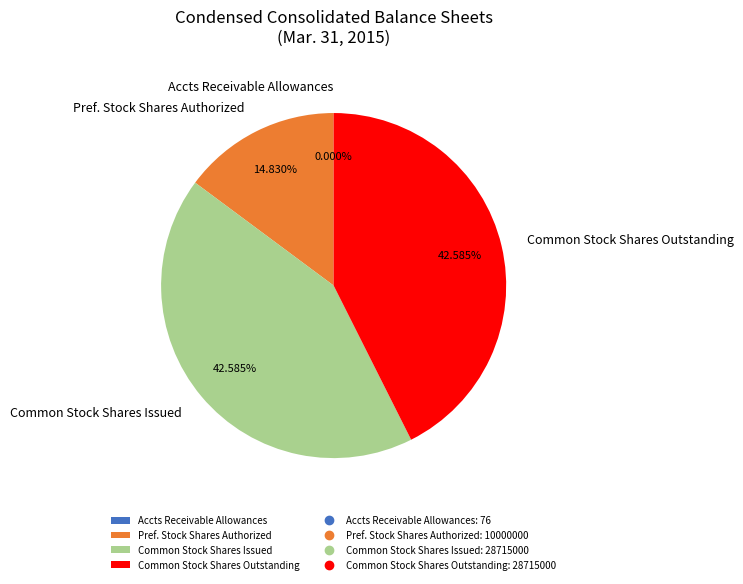

Approximately how many times larger is the value at Common Stock Shares Outstanding compared to Common Stock Shares Issued?

1.0